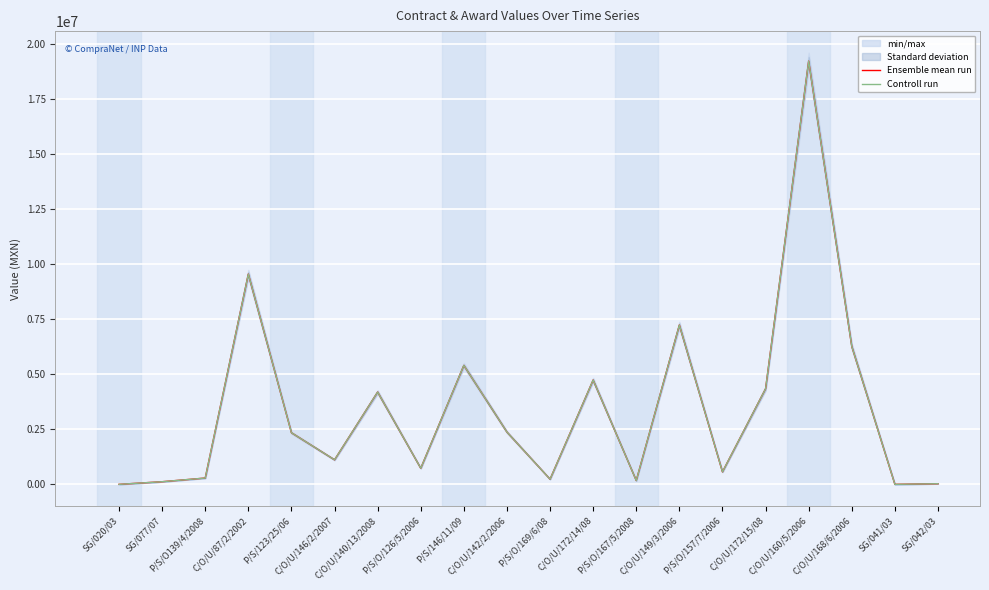

What is the sum of the Controll run values at C/O/U/168/6/2006 and SG/042/03?

6305630.6